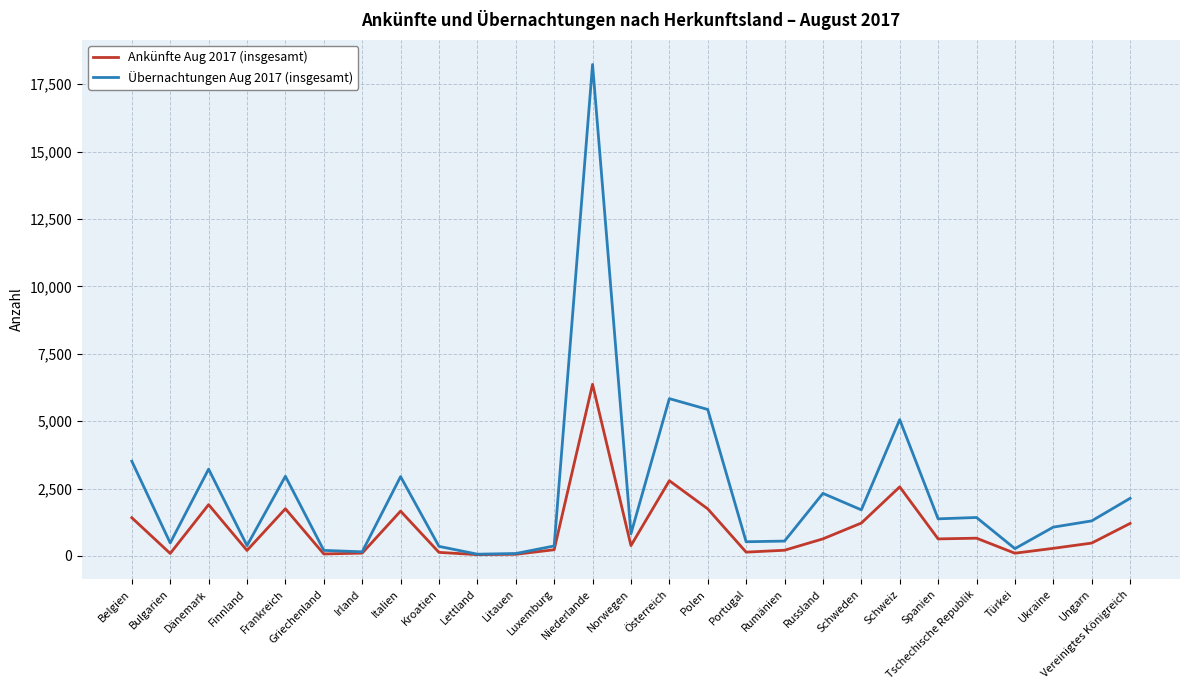

Is this an area chart (filled region under the line)?

No